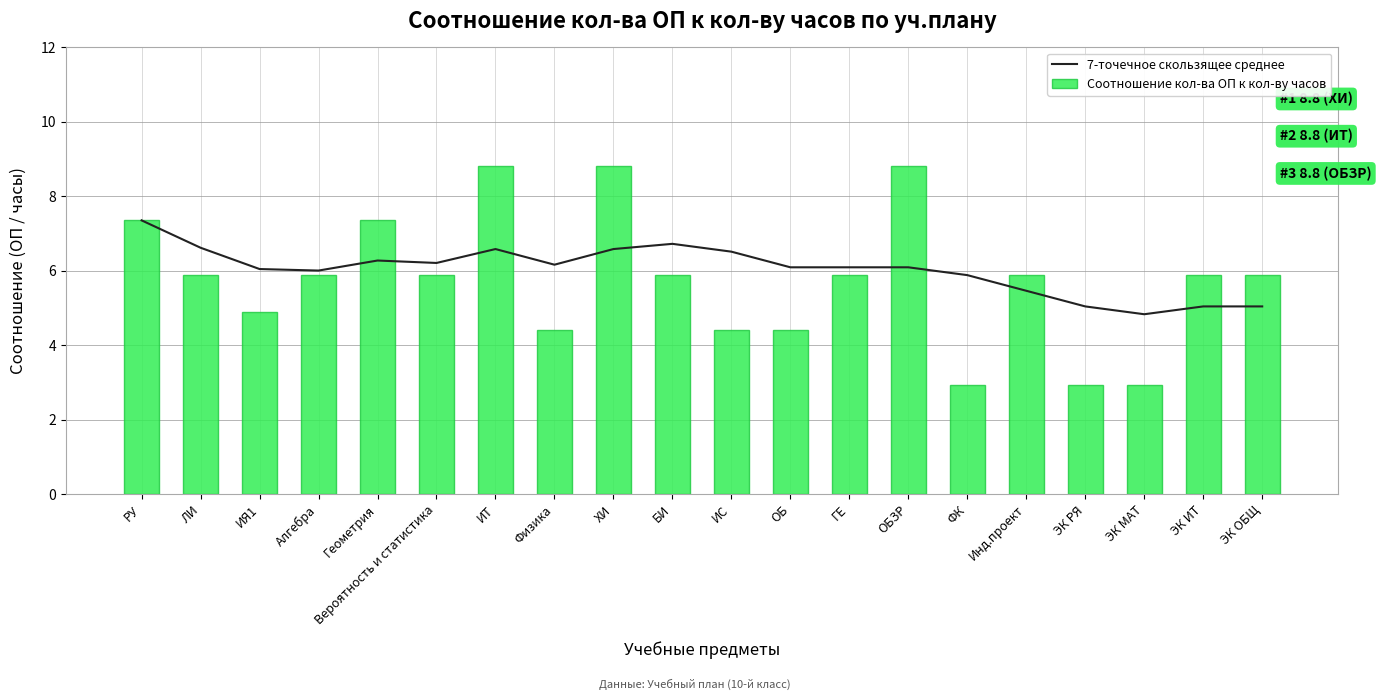

What is the label of the 15th bar from the left?

ФК